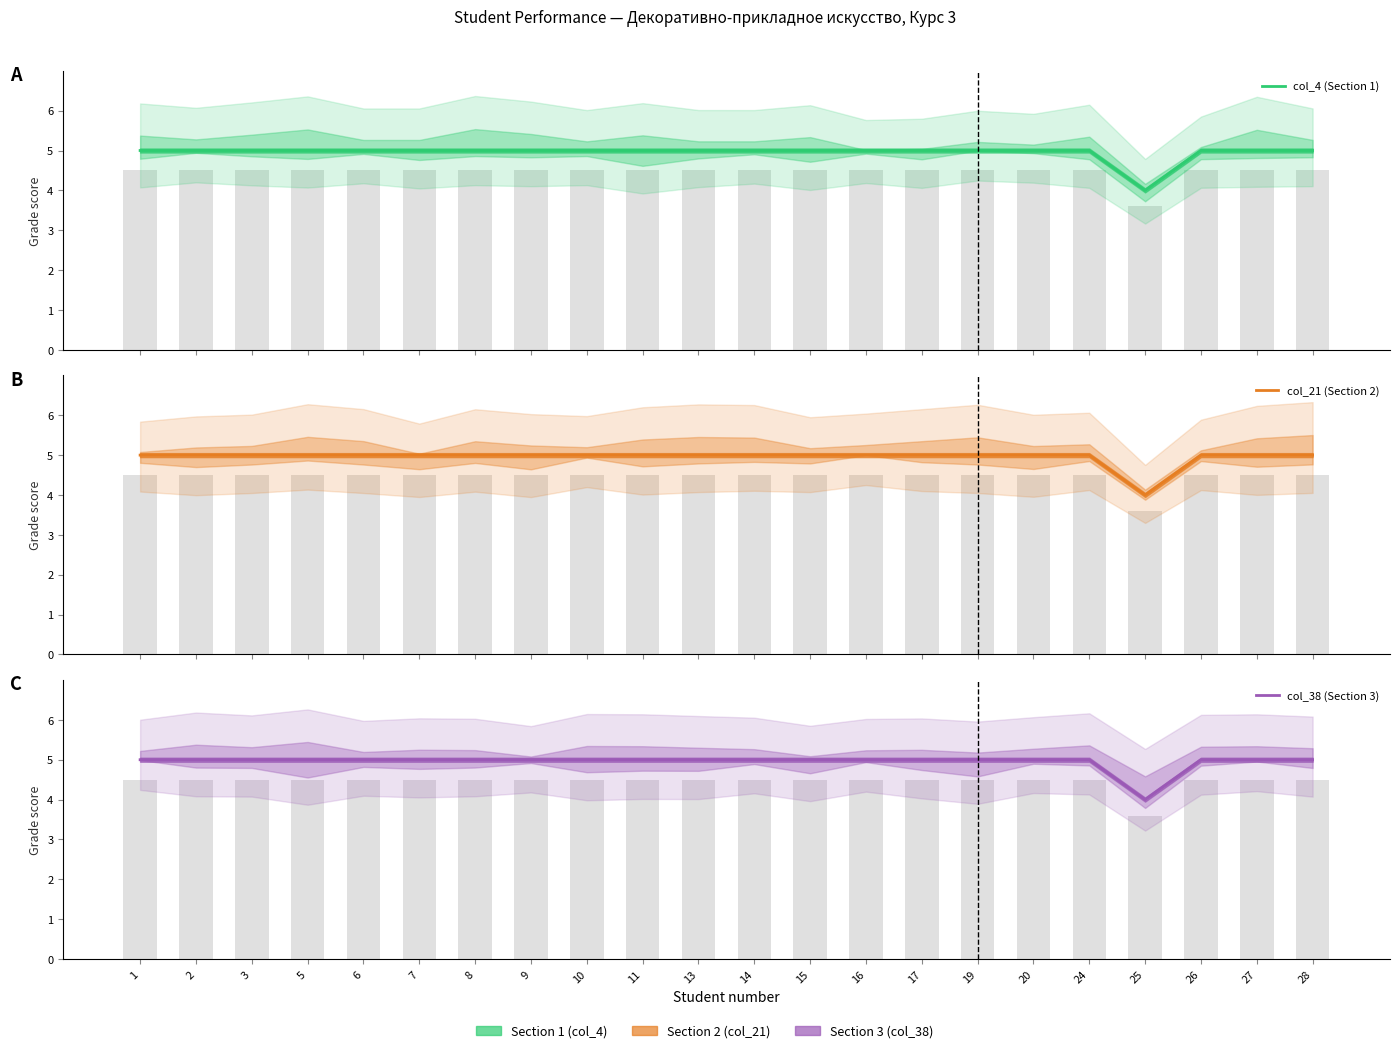

At how many categories does at least one series exceed 4?

21